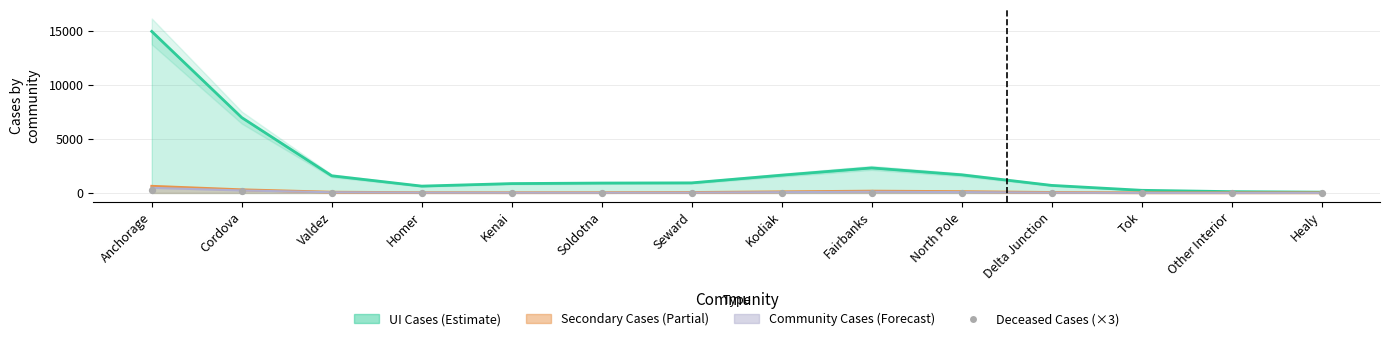

Which has a higher value, Cordova or Tok?

Cordova